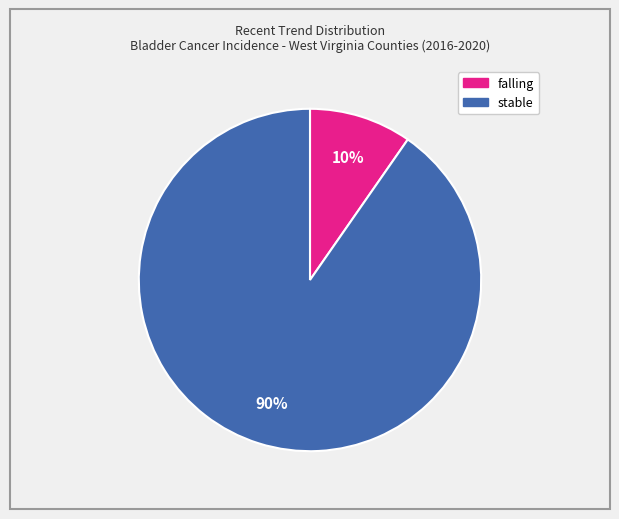

Approximately how many times larger is the value at falling compared to stable?

0.1